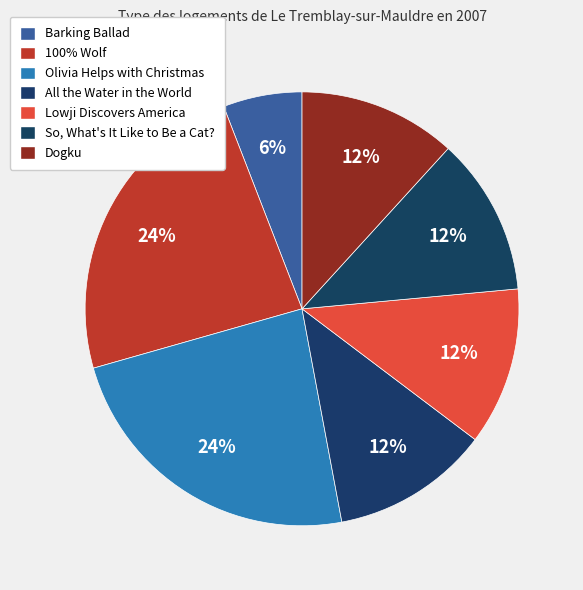

What percentage is NOT represented by 100% Wolf?

76.5%